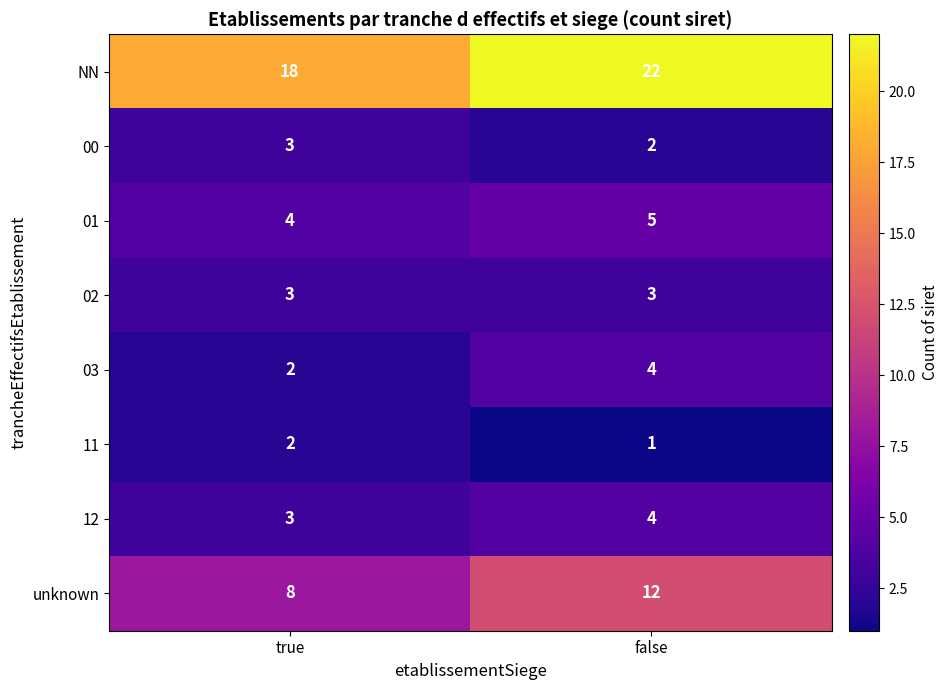

Which series changed the most between true and false?

NN